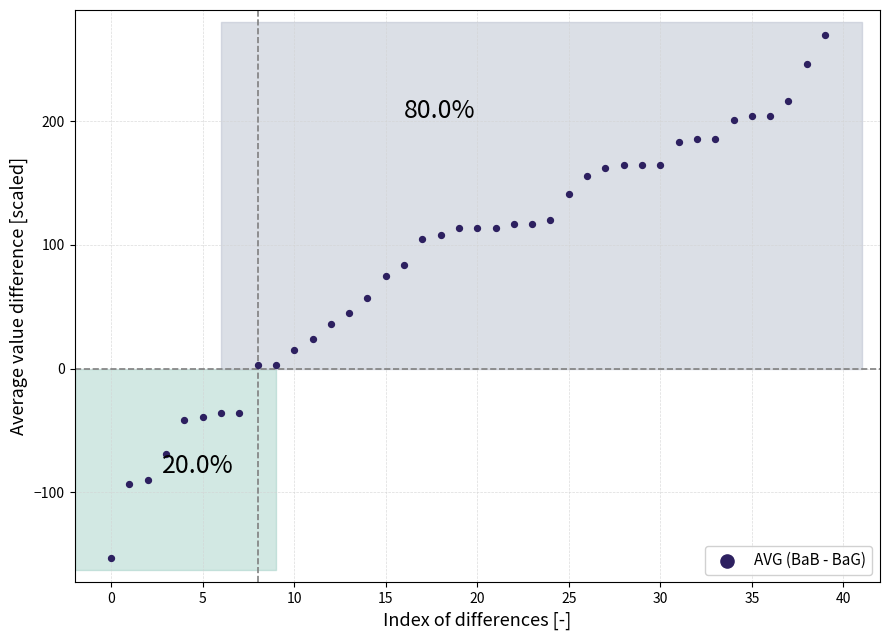

What is the range of Y values (max minus min)?

423.0